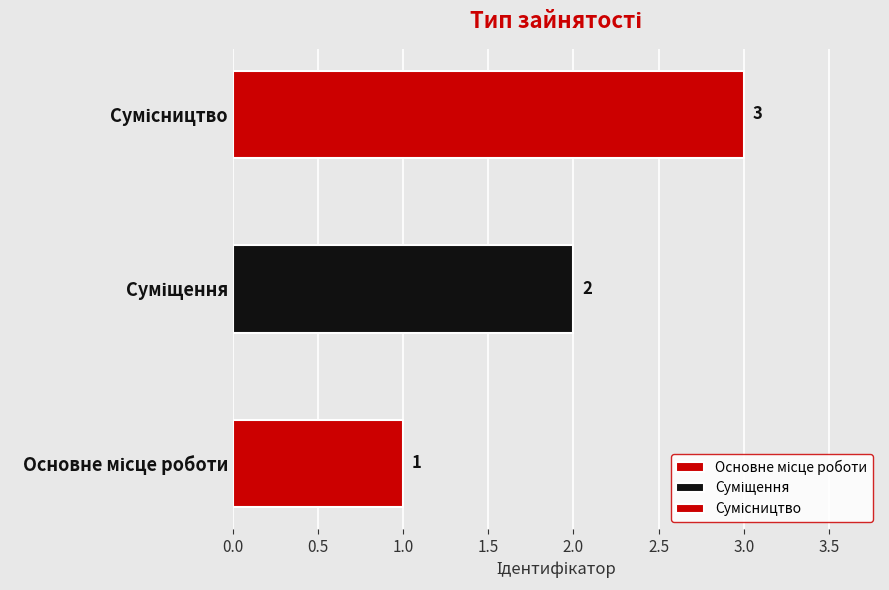

List the labels in order of value, largest first.

Сумісництво, Суміщення, Основне місце роботи